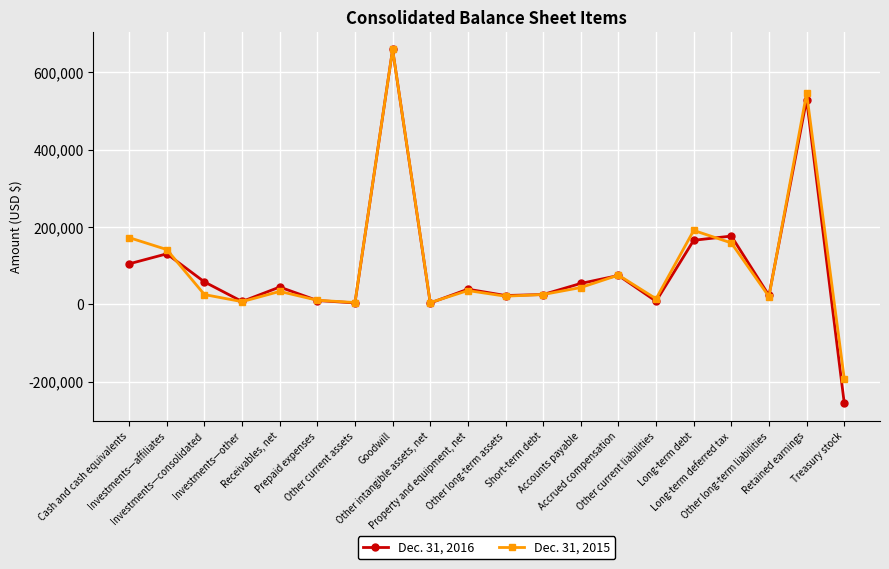

Which series has the largest range (max minus min)?

Dec. 31, 2016